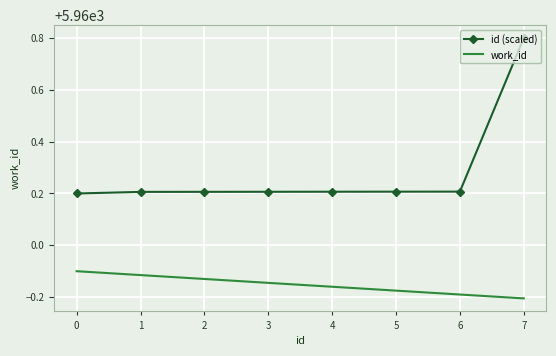

True or false: work_id and id (scaled) cross at least once.

False